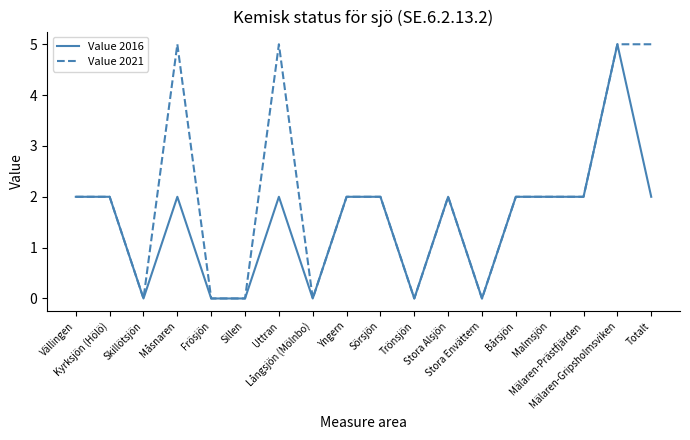

Reading left to right, extract all data points from this chart.

Value 2016: Vällingen=2	Kyrksjön (Hölö)=2	Skillötsjön=0	Måsnaren=2	Frösjön=0	Sillen=0	Uttran=2	Långsjön (Mölnbo)=0	Yngern=2	Sörsjön=2	Trönsjön=0	Stora Alsjön=2	Stora Envättern=0	Bårsjön=2	Malmsjön=2	Mälaren-Prästfjärden=2	Mälaren-Gripsholmsviken=5	Totalt=2
Value 2021: Vällingen=2	Kyrksjön (Hölö)=2	Skillötsjön=0	Måsnaren=5	Frösjön=0	Sillen=0	Uttran=5	Långsjön (Mölnbo)=0	Yngern=2	Sörsjön=2	Trönsjön=0	Stora Alsjön=2	Stora Envättern=0	Bårsjön=2	Malmsjön=2	Mälaren-Prästfjärden=2	Mälaren-Gripsholmsviken=5	Totalt=5